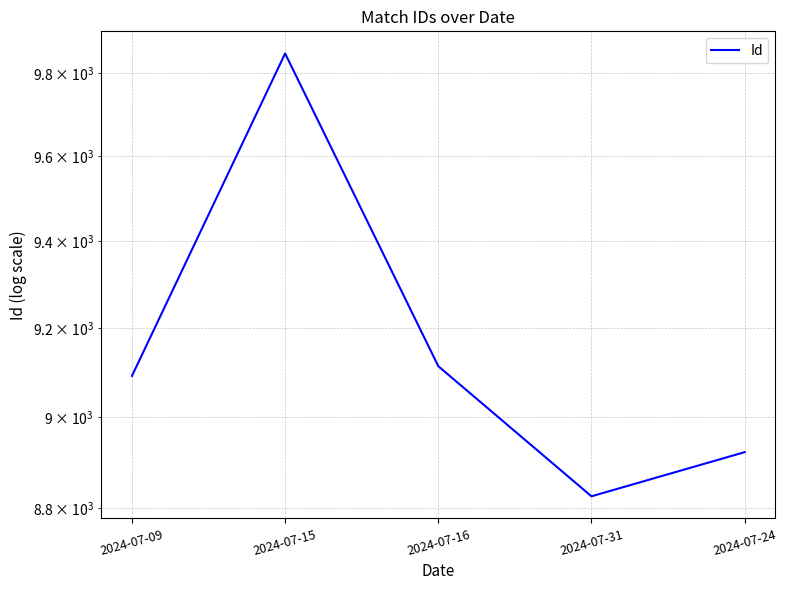

At which category does the data reach its first local valley?

2024-07-31